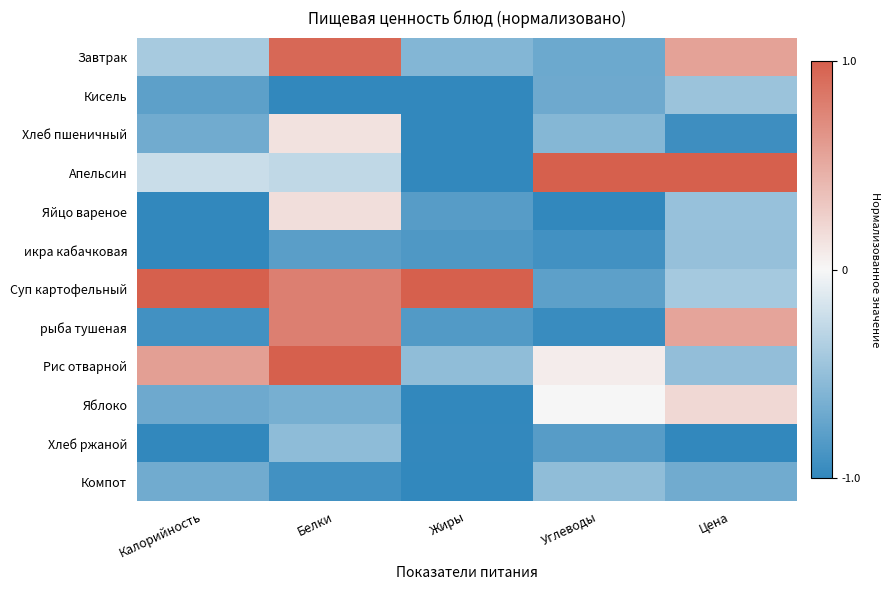

Count the number of categories in the chart.

5